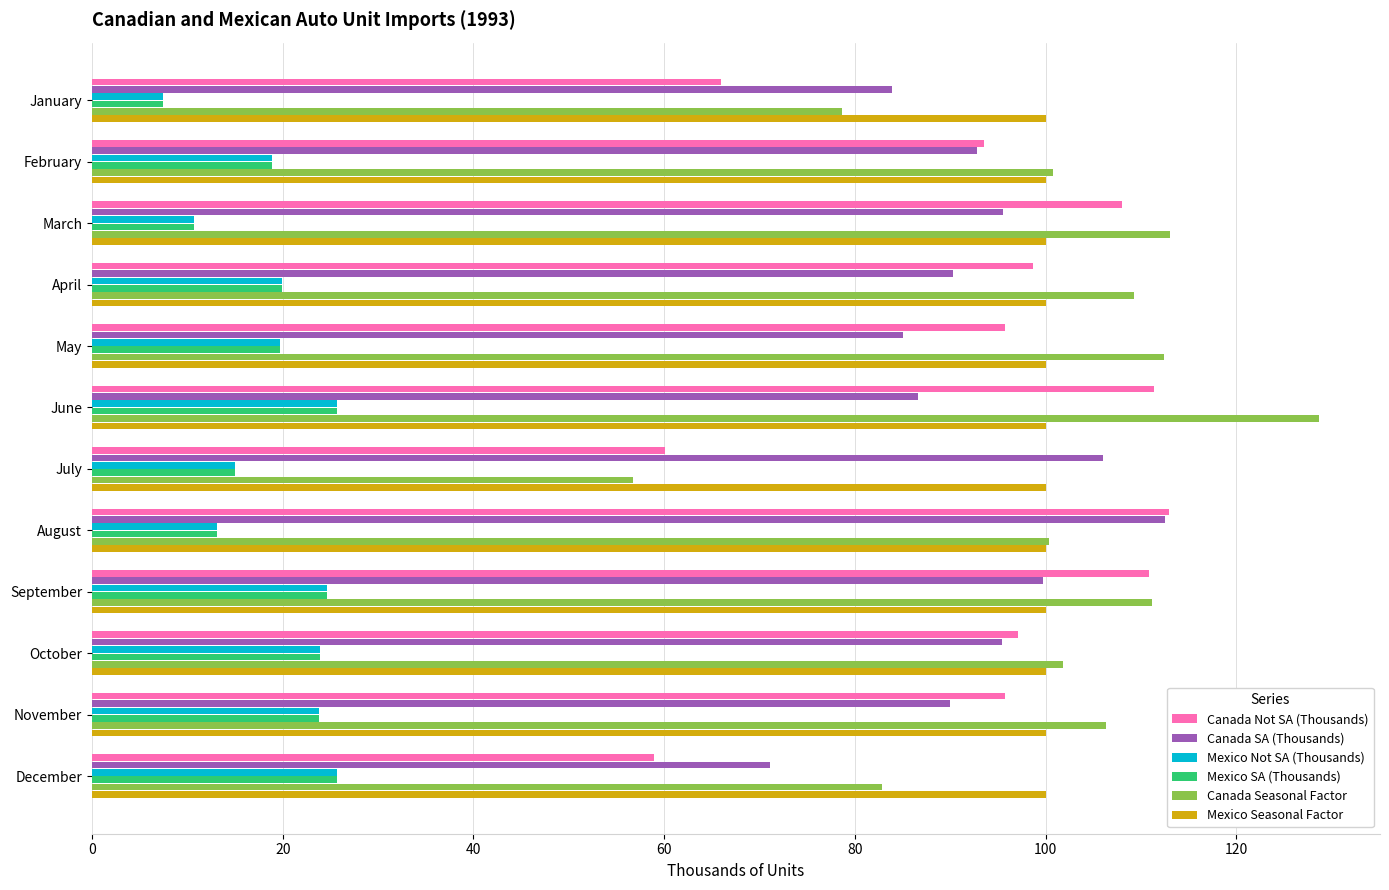

The Mexico Seasonal Factor series shows 100.0 at December. True or false?

True